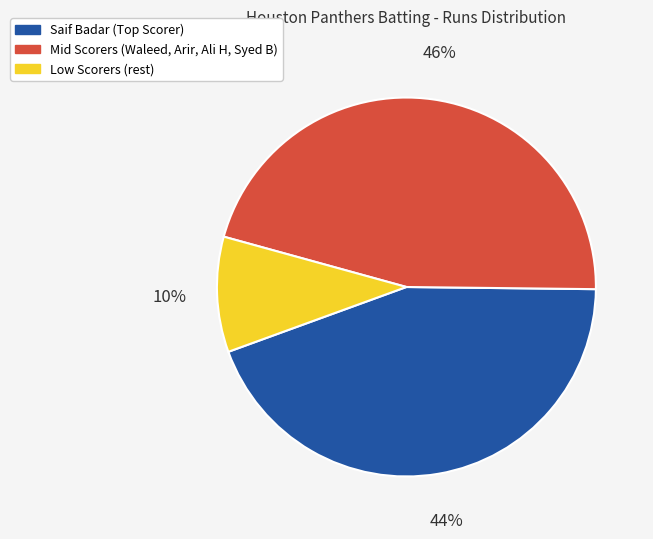

To the nearest percent, what is the average slice percentage?

33%